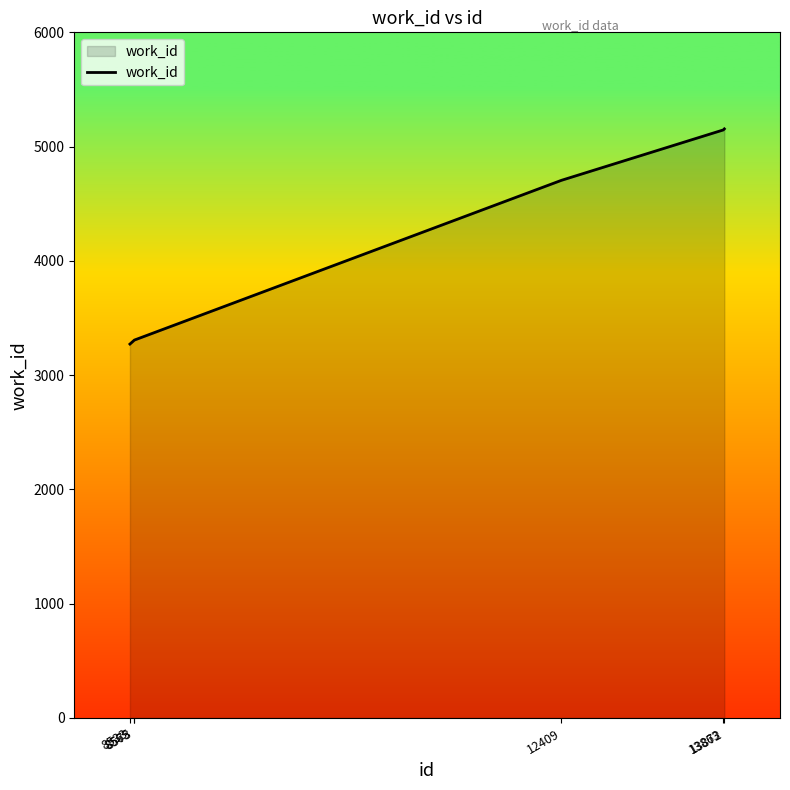

True or false: there are more than 1 points higher than both neighbors.

False